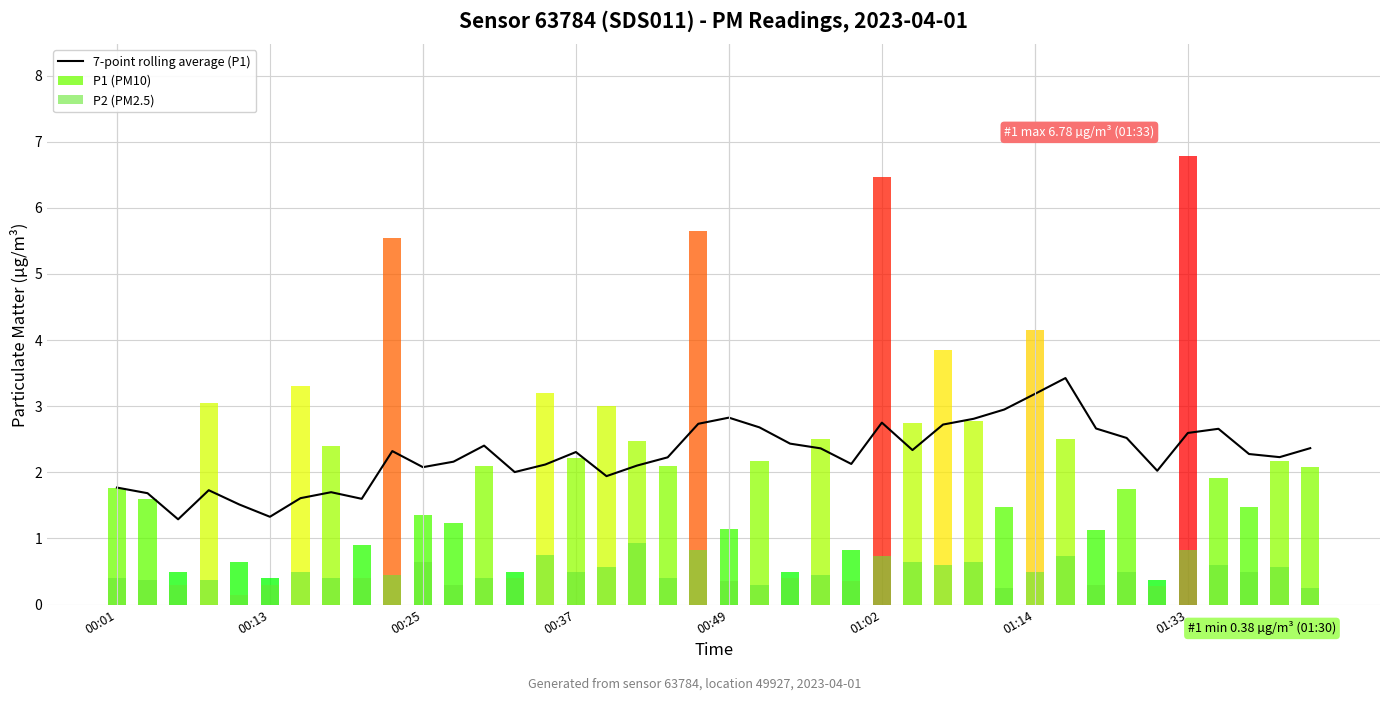

What is the maximum value for 7-point rolling average (P1)?

3.4